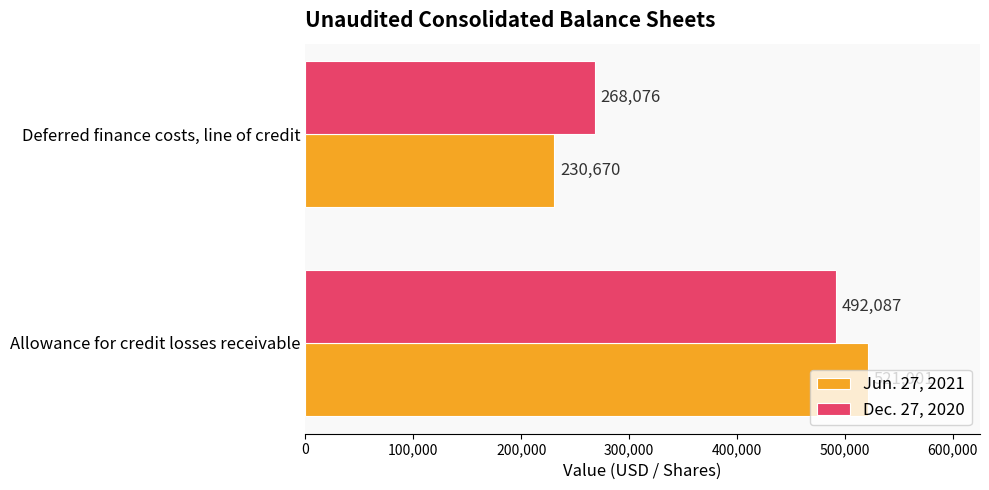

What is the approximate value of Dec. 27, 2020 at Allowance for credit losses receivable?

492087